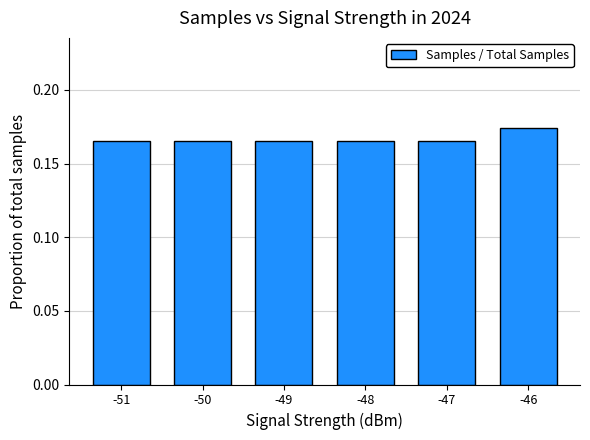

Between -46 and -49, which is larger?

-46